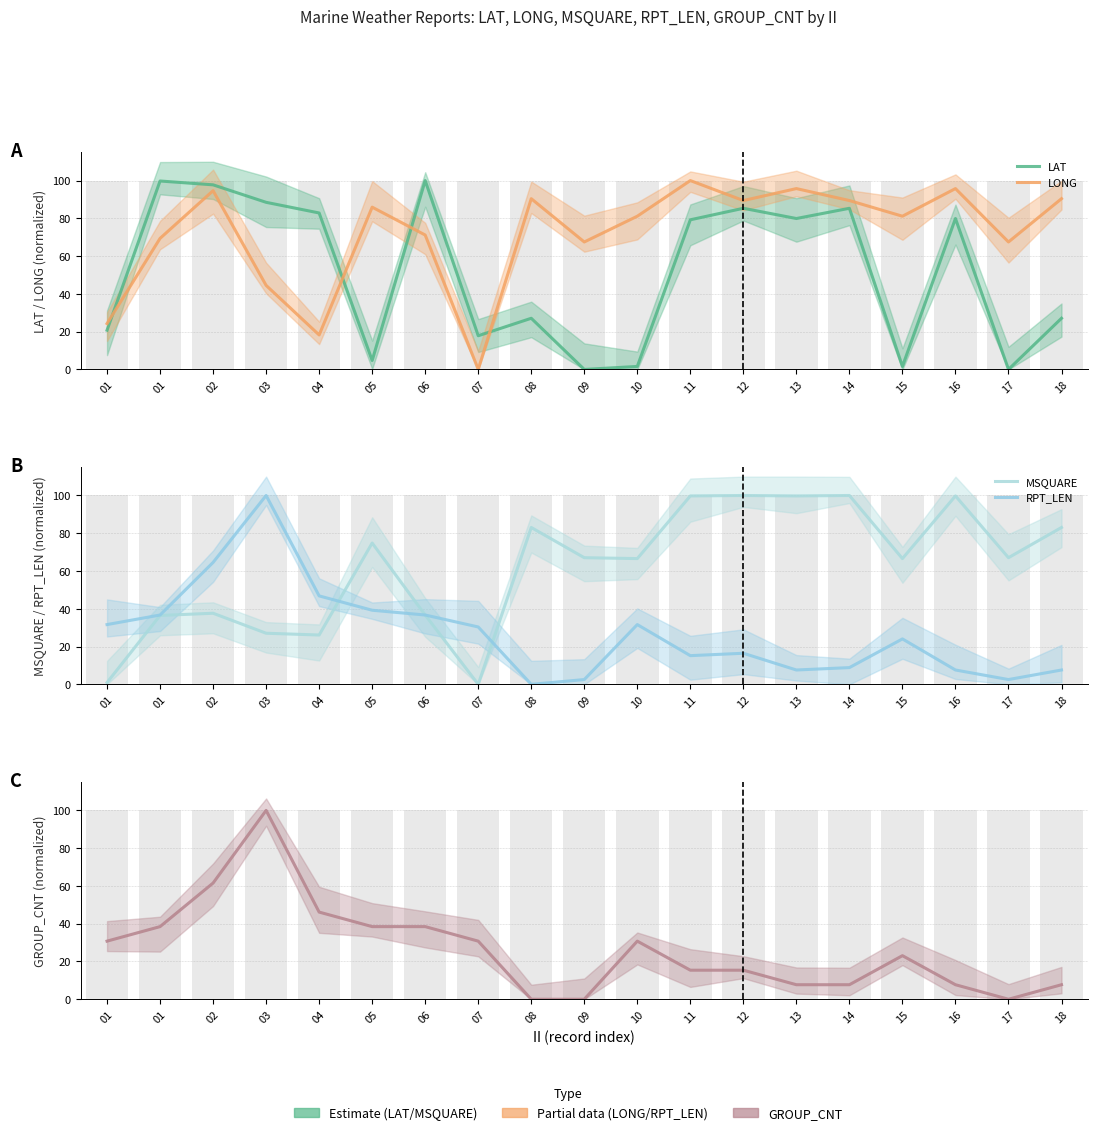

What are all the series names shown in the legend?

LAT, LONG, MSQUARE, RPT_LEN, GROUP_CNT